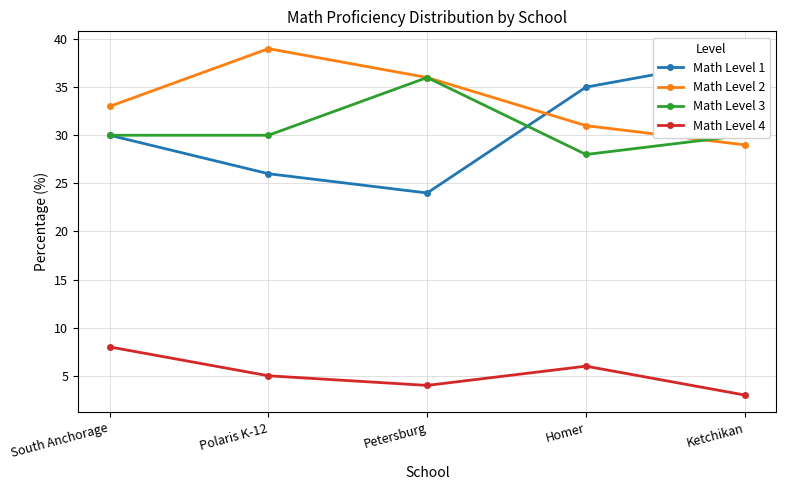

What is the greatest value displayed?

39